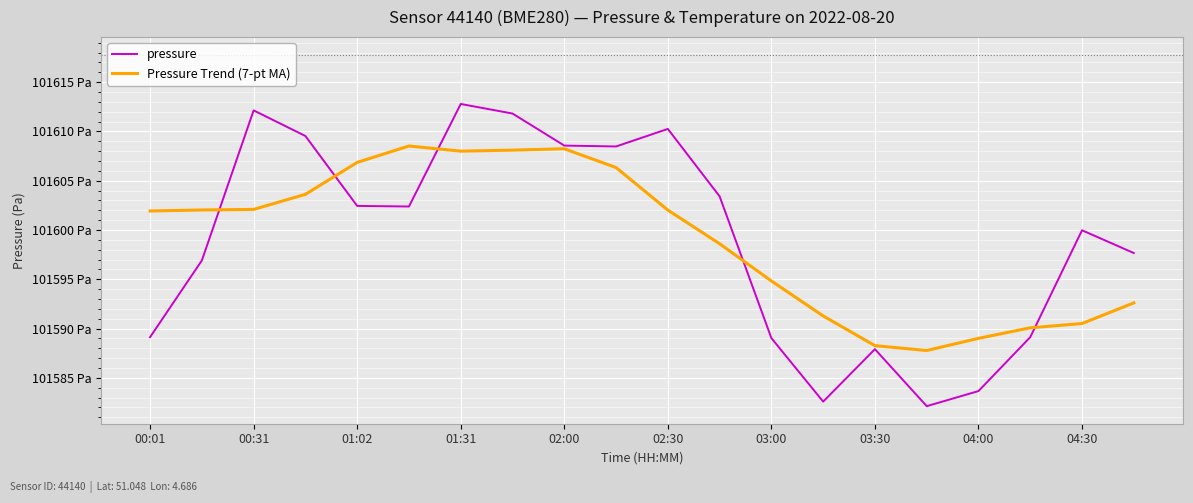

Reading right to left, transcribe all the data shown in this chart.

pressure: 101597.7	101600.0	101589.1	101583.7	101582.1	101587.9	101582.6	101589.0	101603.4	101610.2	101608.5	101608.6	101611.8	101612.8	101602.4	101602.4	101609.5	101612.1	101596.9	101589.1
Pressure Trend (7-pt MA): 101592.6	101590.5	101590.1	101589.0	101587.8	101588.3	101591.3	101594.8	101598.6	101602.0	101606.3	101608.2	101608.1	101608.0	101608.5	101606.9	101603.6	101602.1	101602.0	101601.9